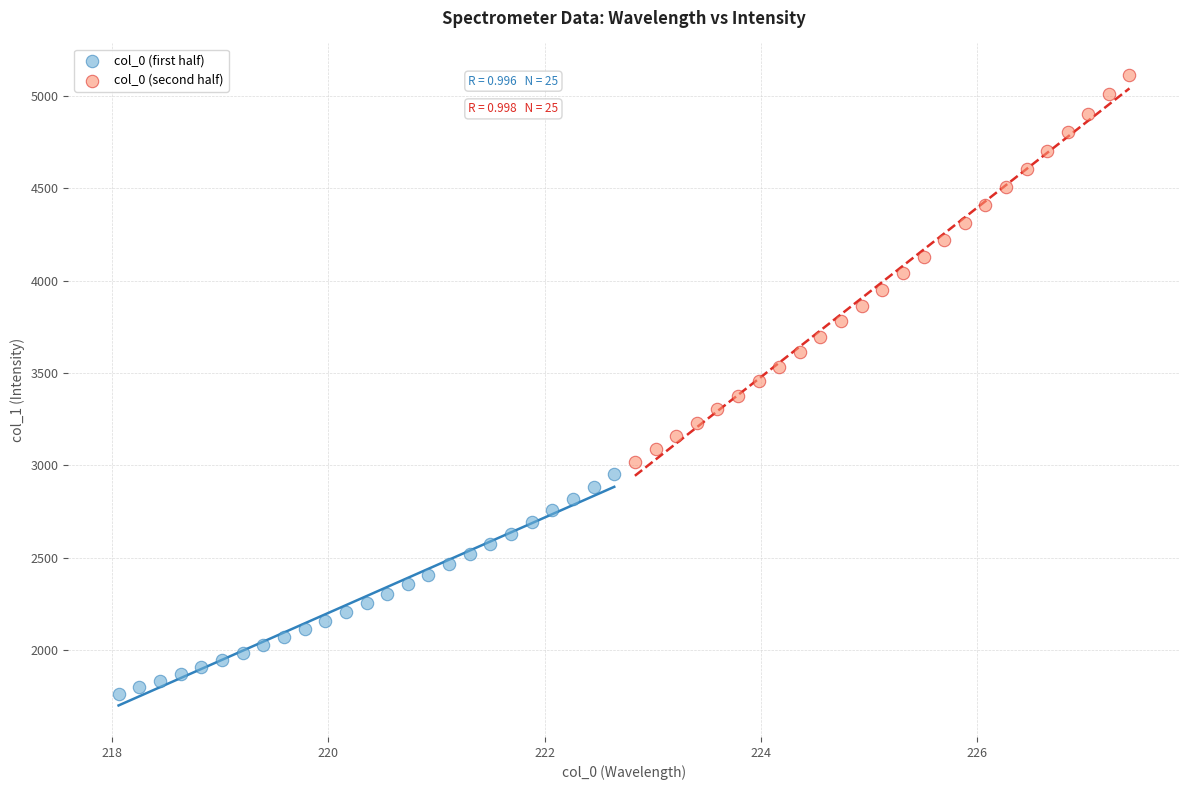

Which series has the widest spread of Y values?

col_0 (second half)